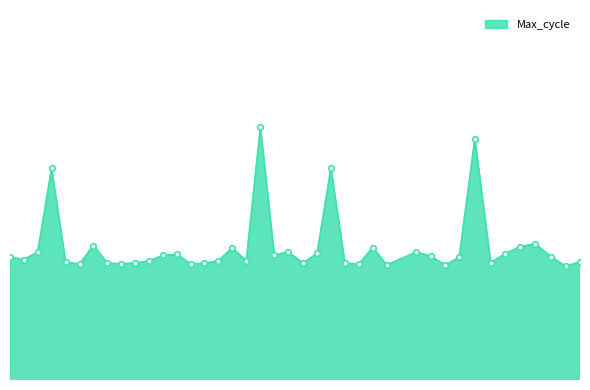

Is this an area chart (filled region under the line)?

Yes